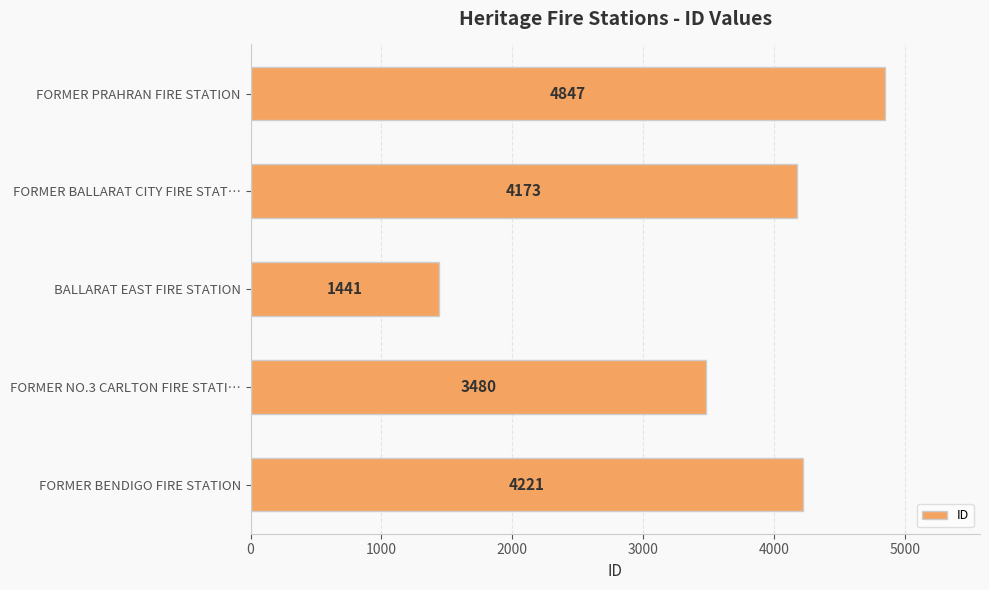

The chart shows a value of 2617 at FORMER BALLARAT CITY FIRE STAT…. True or false?

False